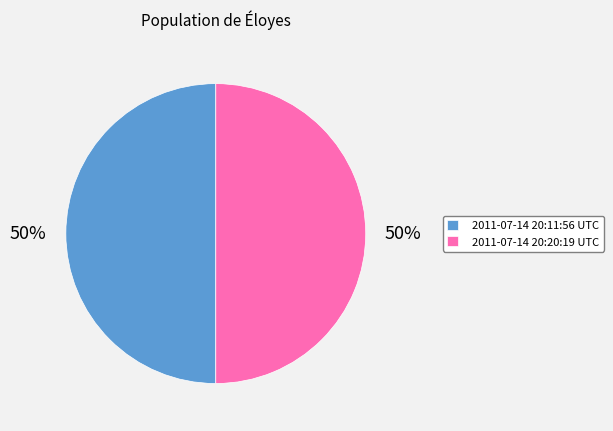

Approximately how many times larger is the value at 2011-07-14 20:11:56 UTC compared to 2011-07-14 20:20:19 UTC?

1.0